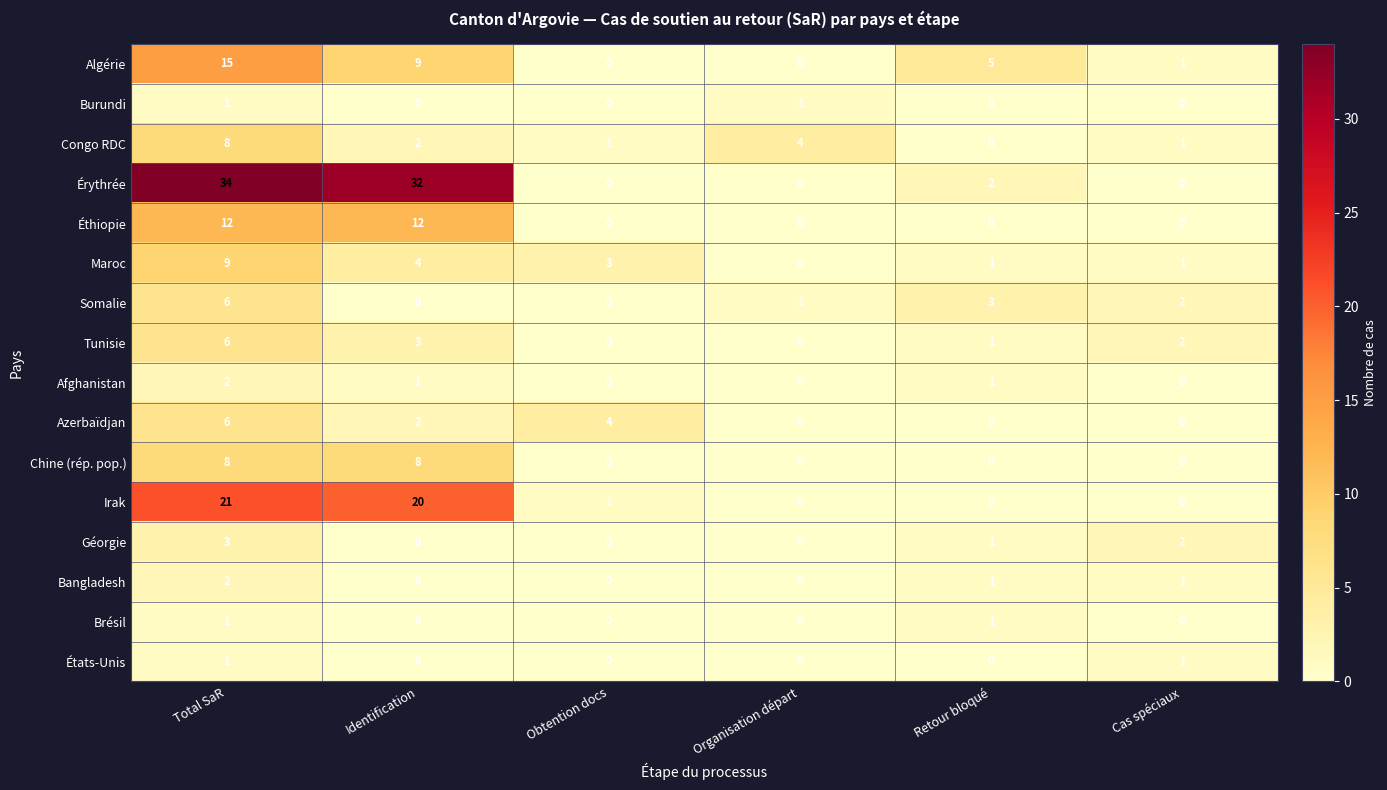

What is the total value across all series at Cas spéciaux?

11